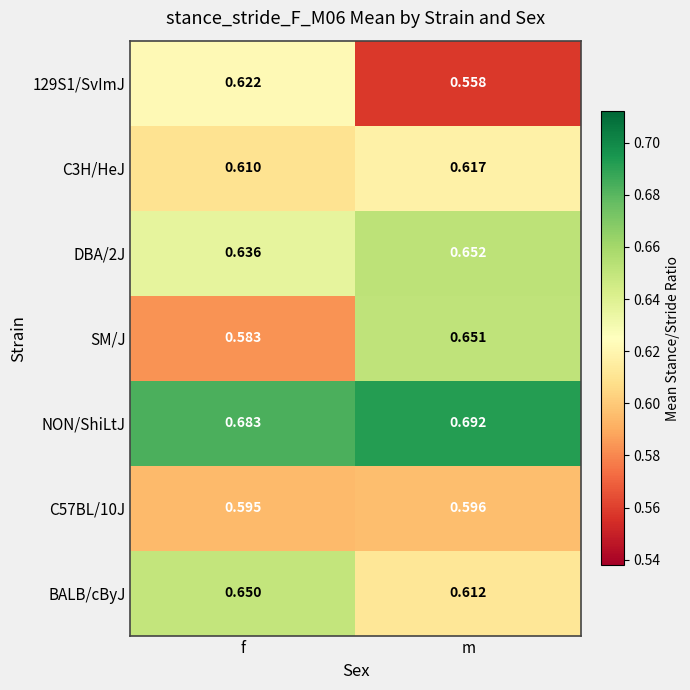

At how many categories does at least one series exceed 0?

2